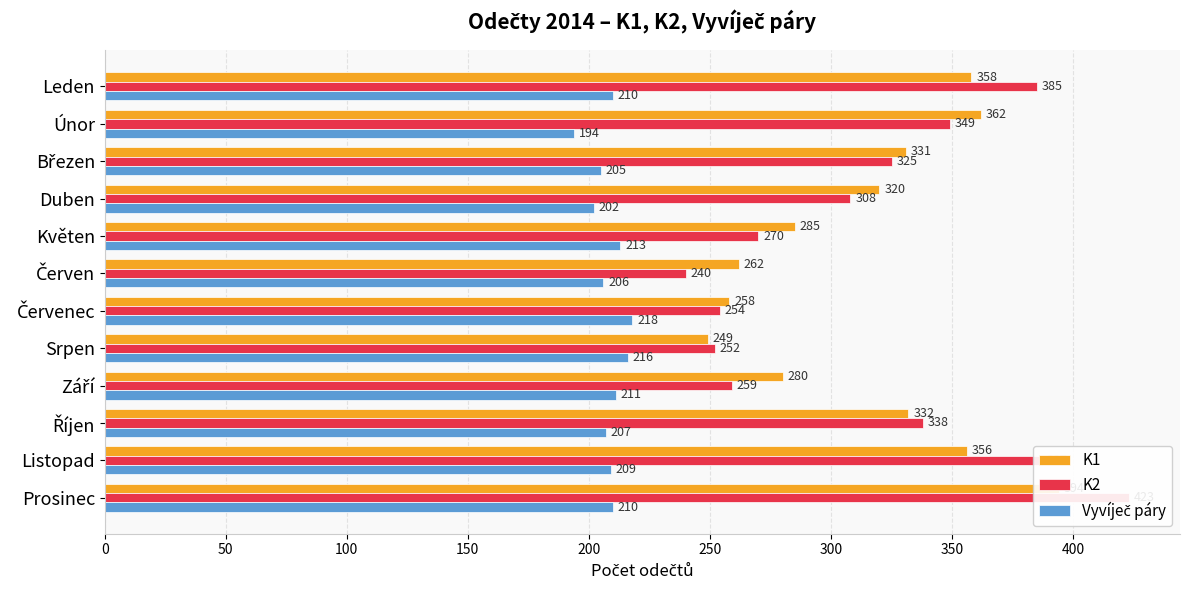

Which series has the widest spread of values?

K2